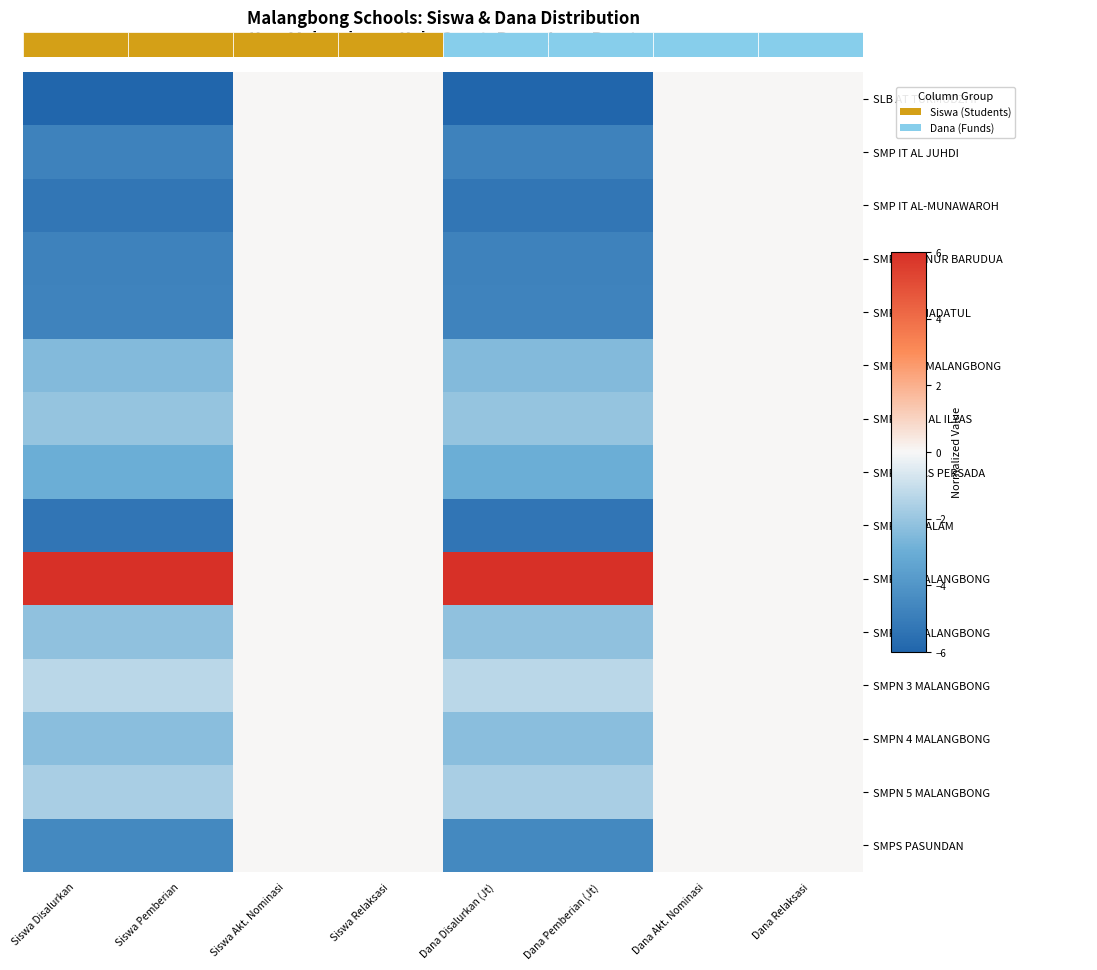

Reading right to left, list all the values displayed in this chart.

SLB AT TURMUDZI II: Dana Relaksasi=0.0	Dana Akt. Nominasi=0.0	Dana Pemberian (Jt)=-6.0	Dana Disalurkan (Jt)=-6.0	Siswa Relaksasi=0.0	Siswa Akt. Nominasi=0.0	Siswa Pemberian=-6.0	Siswa Disalurkan=-6.0
SMP IT AL JUHDI: Dana Relaksasi=0.0	Dana Akt. Nominasi=0.0	Dana Pemberian (Jt)=-4.8	Dana Disalurkan (Jt)=-4.8	Siswa Relaksasi=0.0	Siswa Akt. Nominasi=0.0	Siswa Pemberian=-4.8	Siswa Disalurkan=-4.8
SMP IT AL-MUNAWAROH: Dana Relaksasi=0.0	Dana Akt. Nominasi=0.0	Dana Pemberian (Jt)=-5.3	Dana Disalurkan (Jt)=-5.3	Siswa Relaksasi=0.0	Siswa Akt. Nominasi=0.0	Siswa Pemberian=-5.3	Siswa Disalurkan=-5.3
SMP IT ANNUR BARUDUA: Dana Relaksasi=0.0	Dana Akt. Nominasi=0.0	Dana Pemberian (Jt)=-4.8	Dana Disalurkan (Jt)=-4.8	Siswa Relaksasi=0.0	Siswa Akt. Nominasi=0.0	Siswa Pemberian=-4.8	Siswa Disalurkan=-4.8
SMP IT RIHADATUL: Dana Relaksasi=0.0	Dana Akt. Nominasi=0.0	Dana Pemberian (Jt)=-4.7	Dana Disalurkan (Jt)=-4.7	Siswa Relaksasi=0.0	Siswa Akt. Nominasi=0.0	Siswa Pemberian=-4.7	Siswa Disalurkan=-4.7
SMP PGRI MALANGBONG: Dana Relaksasi=0.0	Dana Akt. Nominasi=0.0	Dana Pemberian (Jt)=-2.5	Dana Disalurkan (Jt)=-2.5	Siswa Relaksasi=0.0	Siswa Akt. Nominasi=0.0	Siswa Pemberian=-2.5	Siswa Disalurkan=-2.5
SMP PLUS AL ILYAS: Dana Relaksasi=0.0	Dana Akt. Nominasi=0.0	Dana Pemberian (Jt)=-2.1	Dana Disalurkan (Jt)=-2.1	Siswa Relaksasi=0.0	Siswa Akt. Nominasi=0.0	Siswa Pemberian=-2.1	Siswa Disalurkan=-2.1
SMP TUNAS PERSADA: Dana Relaksasi=0.0	Dana Akt. Nominasi=0.0	Dana Pemberian (Jt)=-3.0	Dana Disalurkan (Jt)=-3.0	Siswa Relaksasi=0.0	Siswa Akt. Nominasi=0.0	Siswa Pemberian=-3.0	Siswa Disalurkan=-3.0
SMP-I ASSALAM: Dana Relaksasi=0.0	Dana Akt. Nominasi=0.0	Dana Pemberian (Jt)=-5.3	Dana Disalurkan (Jt)=-5.3	Siswa Relaksasi=0.0	Siswa Akt. Nominasi=0.0	Siswa Pemberian=-5.3	Siswa Disalurkan=-5.3
SMPN 1 MALANGBONG: Dana Relaksasi=0.0	Dana Akt. Nominasi=0.0	Dana Pemberian (Jt)=6.0	Dana Disalurkan (Jt)=6.0	Siswa Relaksasi=0.0	Siswa Akt. Nominasi=0.0	Siswa Pemberian=6.0	Siswa Disalurkan=6.0
SMPN 2 MALANGBONG: Dana Relaksasi=0.0	Dana Akt. Nominasi=0.0	Dana Pemberian (Jt)=-2.2	Dana Disalurkan (Jt)=-2.2	Siswa Relaksasi=0.0	Siswa Akt. Nominasi=0.0	Siswa Pemberian=-2.2	Siswa Disalurkan=-2.2
SMPN 3 MALANGBONG: Dana Relaksasi=0.0	Dana Akt. Nominasi=0.0	Dana Pemberian (Jt)=-1.3	Dana Disalurkan (Jt)=-1.3	Siswa Relaksasi=0.0	Siswa Akt. Nominasi=0.0	Siswa Pemberian=-1.3	Siswa Disalurkan=-1.3
SMPN 4 MALANGBONG: Dana Relaksasi=0.0	Dana Akt. Nominasi=0.0	Dana Pemberian (Jt)=-2.3	Dana Disalurkan (Jt)=-2.3	Siswa Relaksasi=0.0	Siswa Akt. Nominasi=0.0	Siswa Pemberian=-2.3	Siswa Disalurkan=-2.3
SMPN 5 MALANGBONG: Dana Relaksasi=0.0	Dana Akt. Nominasi=0.0	Dana Pemberian (Jt)=-1.7	Dana Disalurkan (Jt)=-1.7	Siswa Relaksasi=0.0	Siswa Akt. Nominasi=0.0	Siswa Pemberian=-1.7	Siswa Disalurkan=-1.7
SMPS PASUNDAN: Dana Relaksasi=0.0	Dana Akt. Nominasi=0.0	Dana Pemberian (Jt)=-4.5	Dana Disalurkan (Jt)=-4.5	Siswa Relaksasi=0.0	Siswa Akt. Nominasi=0.0	Siswa Pemberian=-4.5	Siswa Disalurkan=-4.5